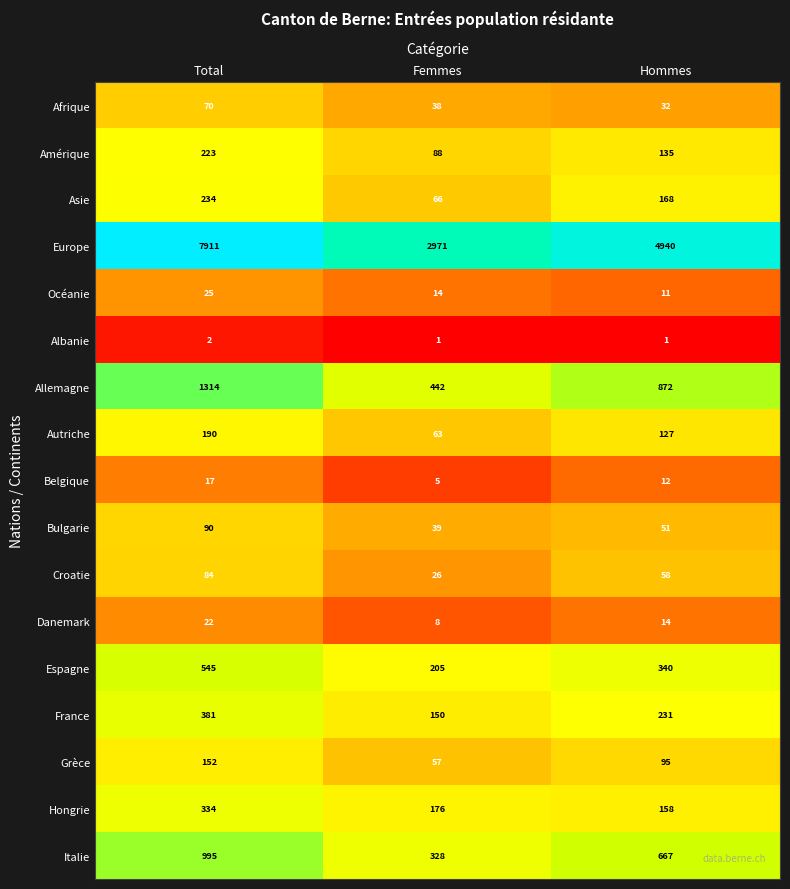

Rank the series by their maximum value, from lowest to highest.

Albanie, Belgique, Danemark, Océanie, Afrique, Croatie, Bulgarie, Grèce, Autriche, Amérique, Asie, Hongrie, France, Espagne, Italie, Allemagne, Europe